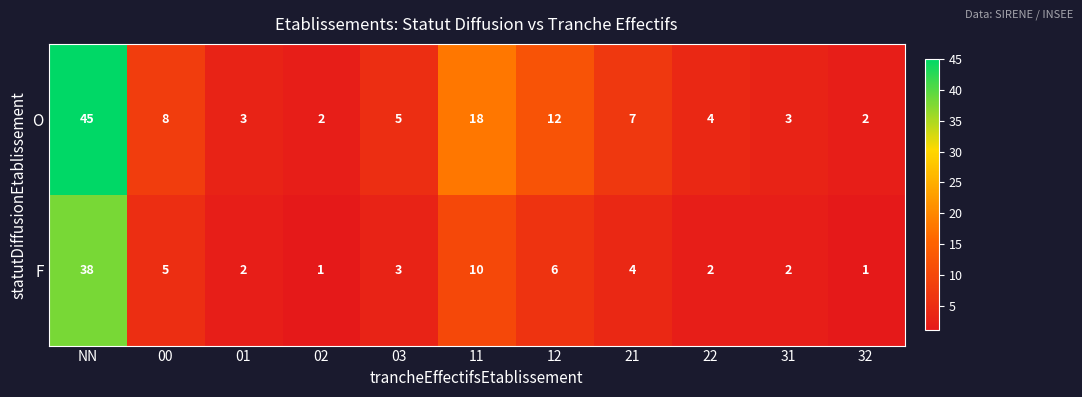

What is the difference between the highest and lowest values at 12?

6